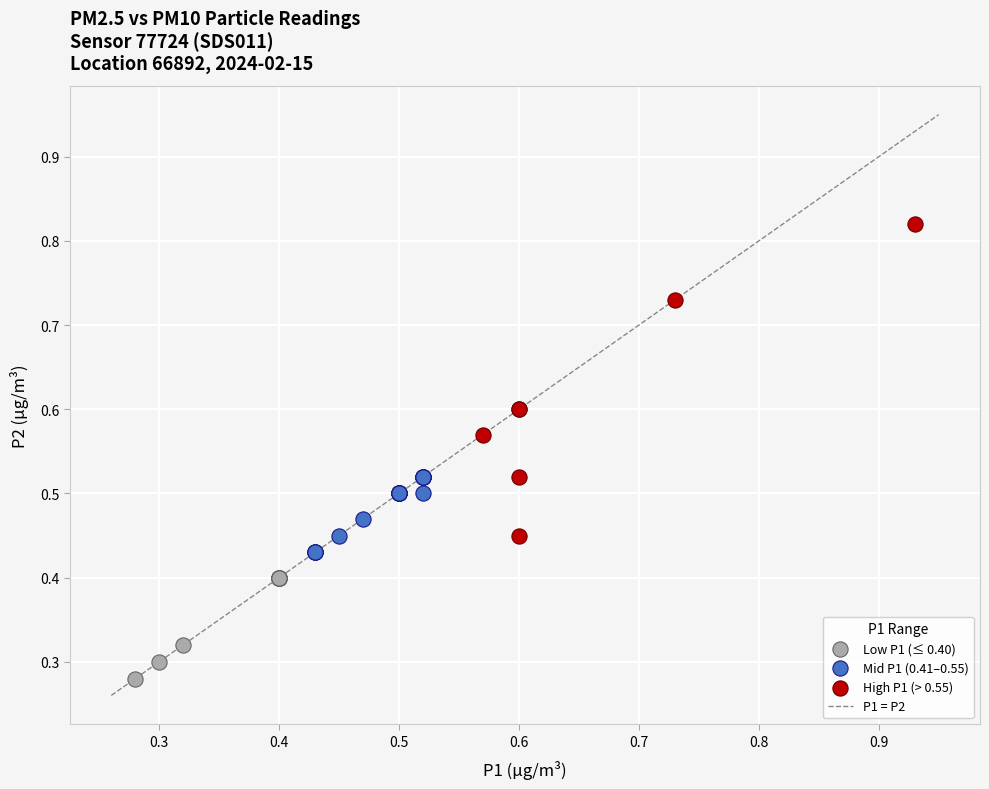

Which series has the widest spread of Y values?

High P1 (> 0.55)